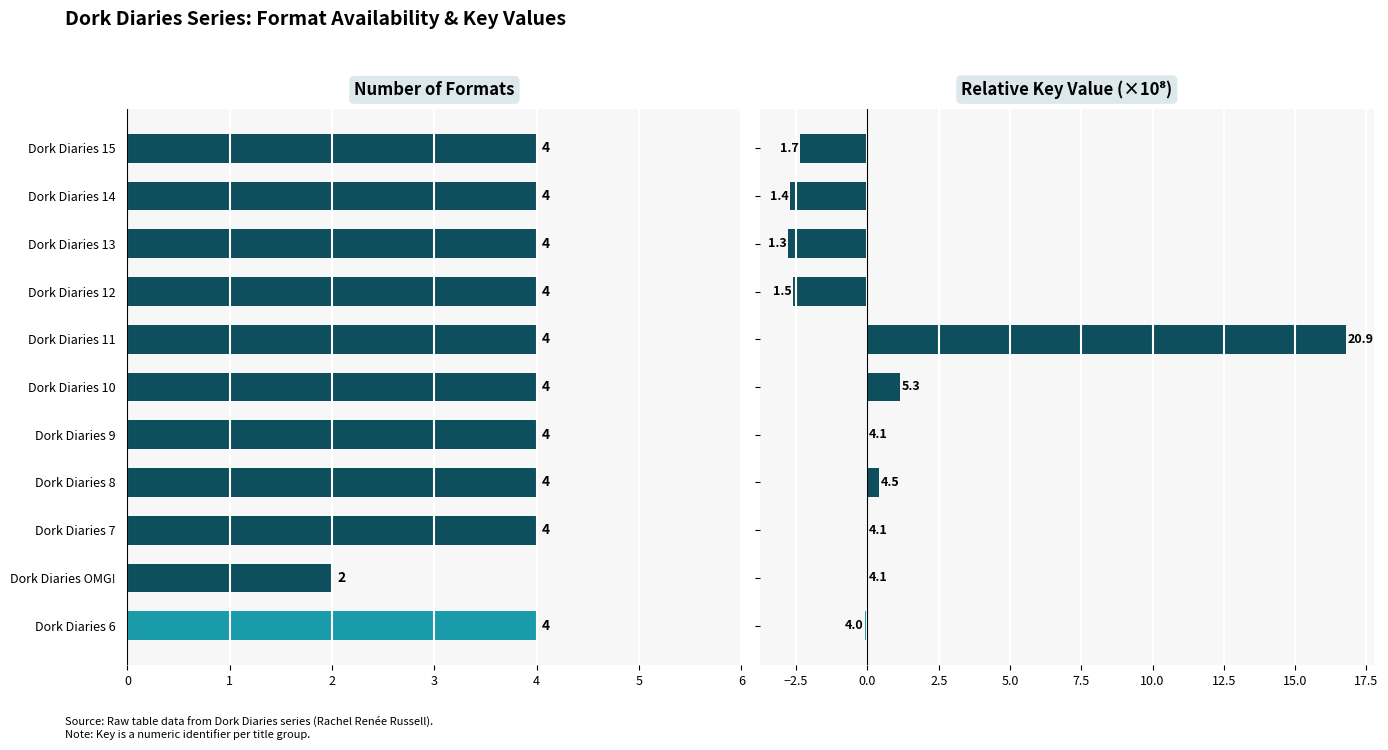

What is the difference between the maximum and second lowest values in the Relative Key Value series?

19.5